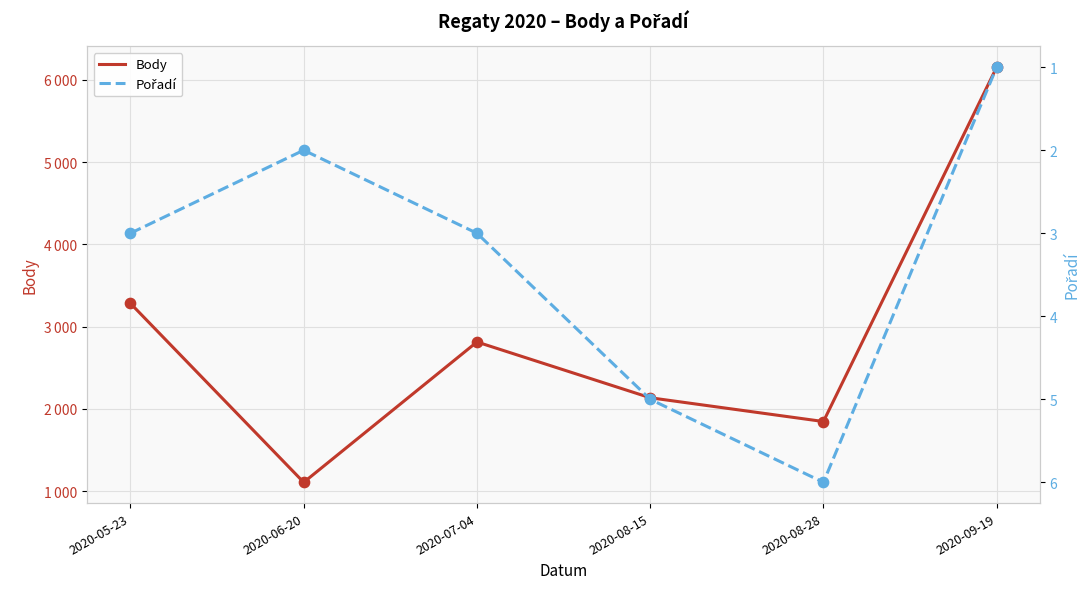

What is the total value across all series at 2020-08-28?

1853